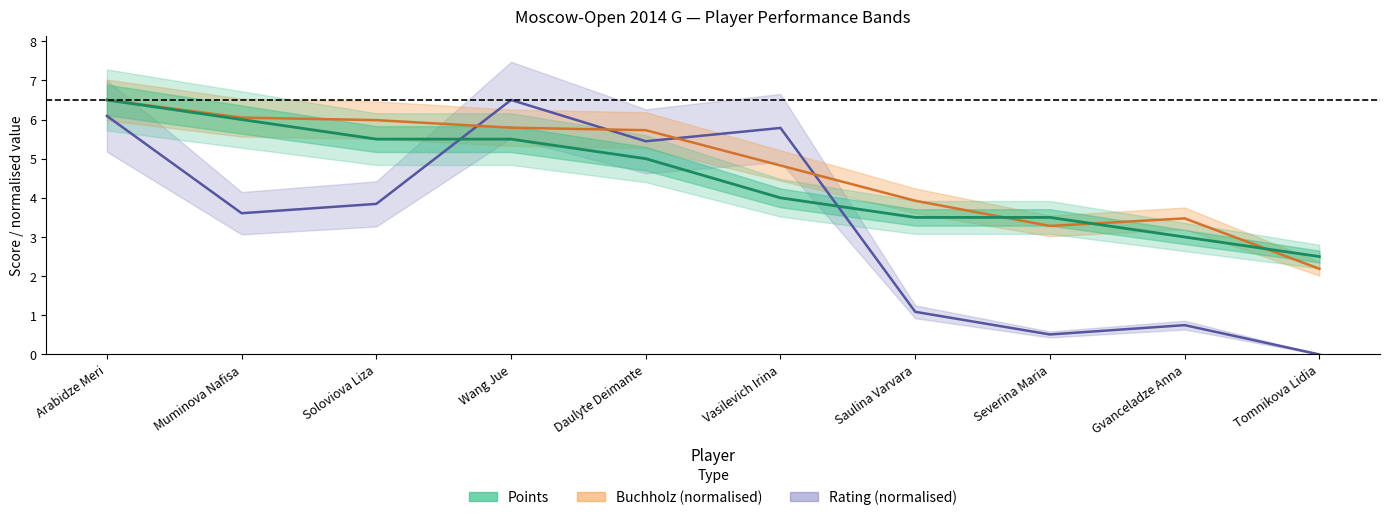

Reading left to right, what are all the values shown in this chart?

Points: 6.5	6.0	5.5	5.5	5.0	4.0	3.5	3.5	3.0	2.5
Buchholz: 6.5	6.0	6.0	5.8	5.7	4.8	3.9	3.3	3.5	2.2
Rating: 6.1	3.6	3.8	6.5	5.4	5.8	1.1	0.5	0.7	0.0